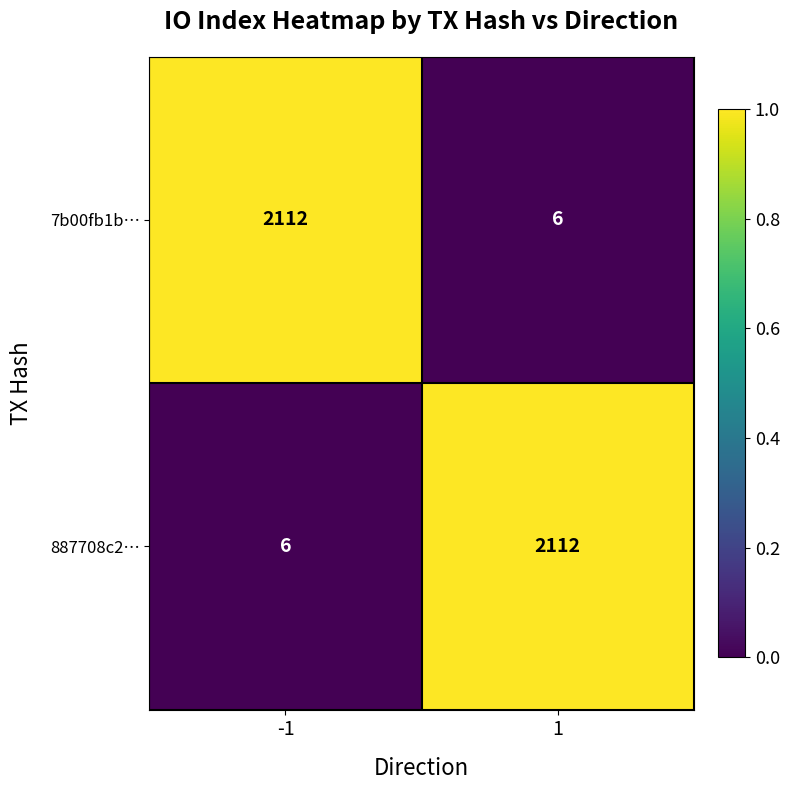

The 887708c2… series shows 6 at -1. True or false?

True